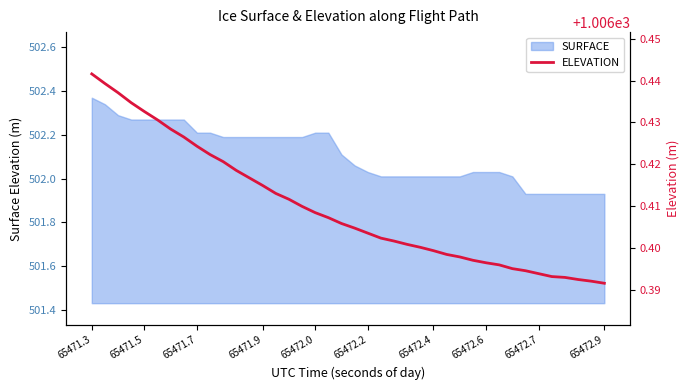

The value of SURFACE at 65471.5 is 340.2. True or false?

False